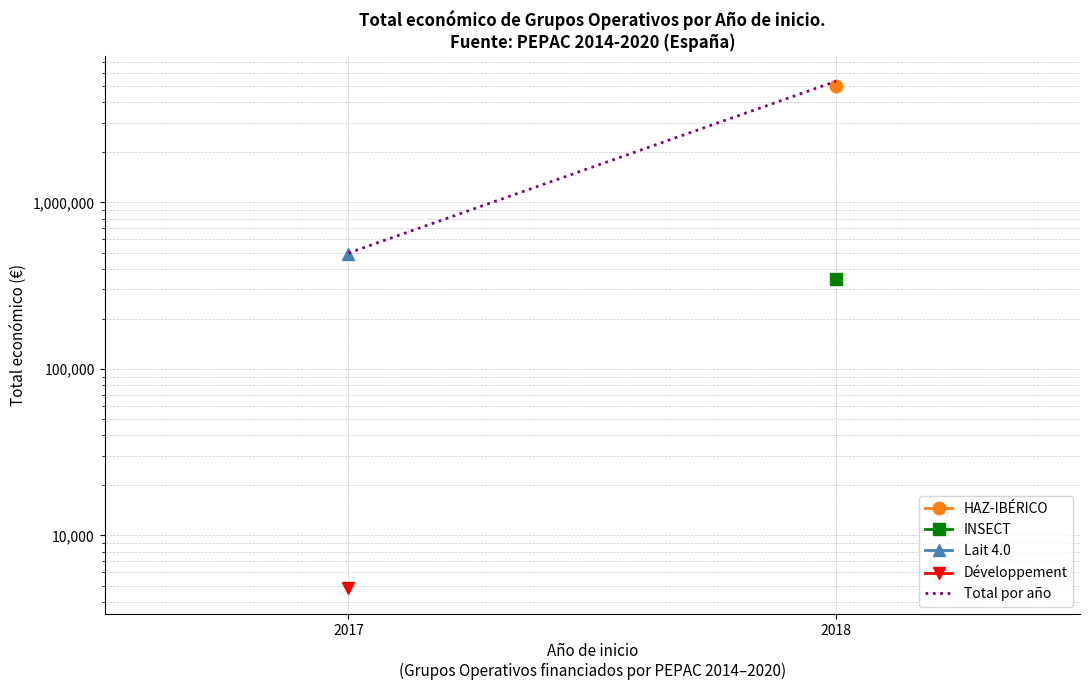

What is the difference between the maximum and minimum values?

4843682